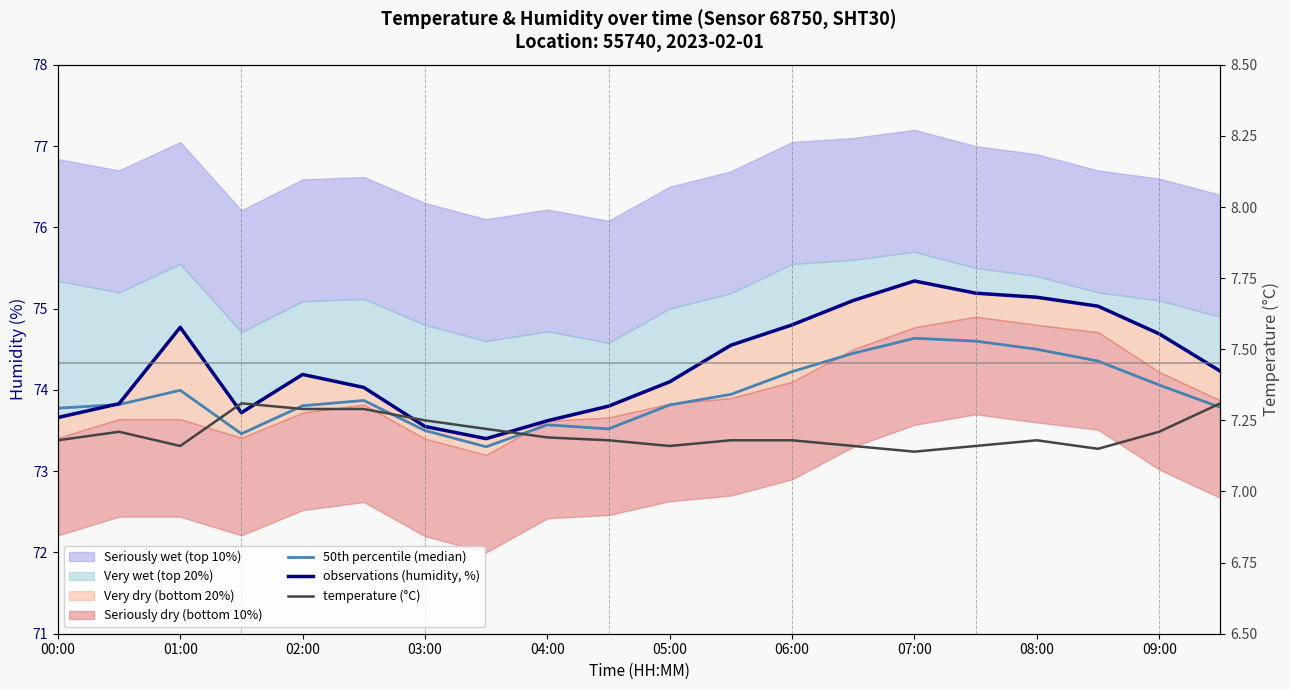

The temperature (°C) series shows 7.2 at 06:00. True or false?

True